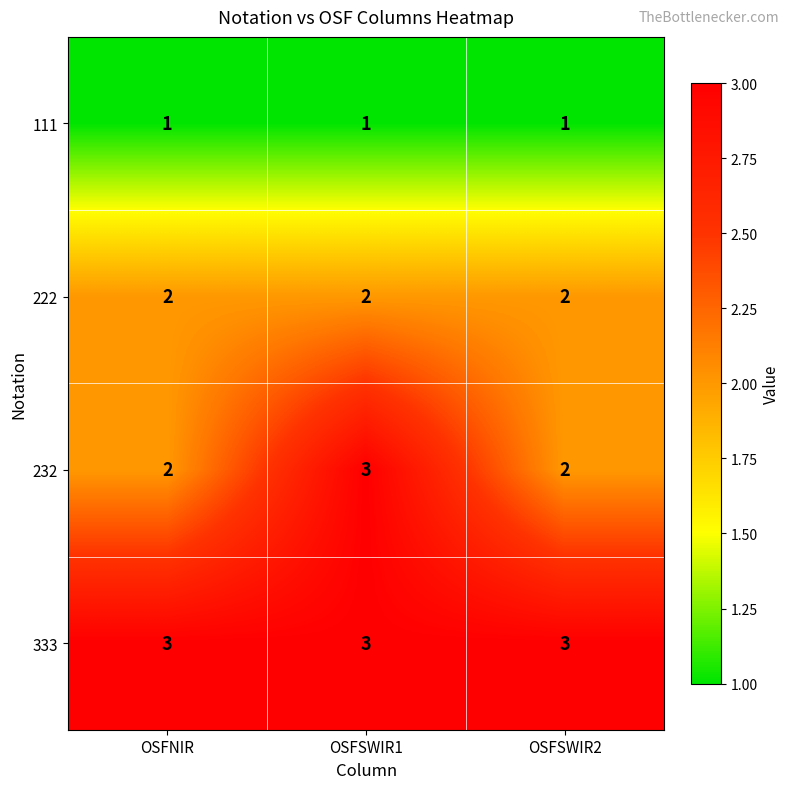

True or false: 222 has a value of 3 at OSFSWIR1.

False